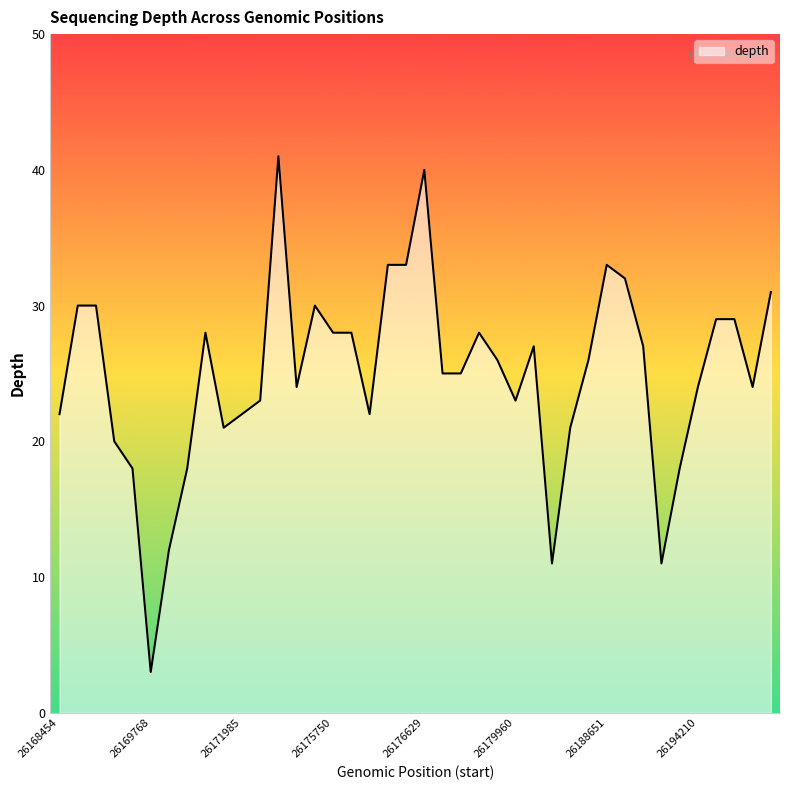

Rank the categories by value from lowest to highest.

26169768, 26182281, 26191518, 26170724, 26169426, 26170747, 26193146, 26169278, 26171082, 26184381, 26168454, 26171985, 26176143, 26173326, 26179960, 26174984, 26194210, 26197922, 26176735, 26178376, 26179126, 26187636, 26180450, 26190147, 26170844, 26175750, 26175985, 26178611, 26195167, 26197889, 26168906, 26168909, 26175576, 26197959, 26189663, 26176517, 26176533, 26188651, 26176629, 26173680